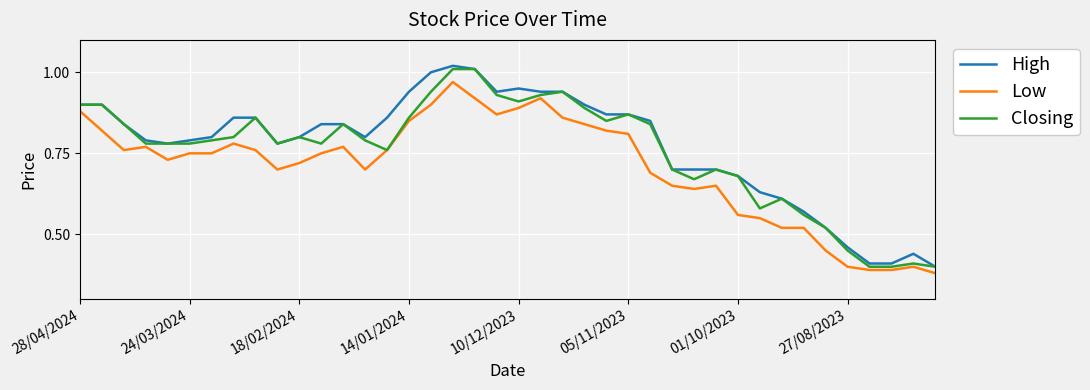

True or false: Low and High intersect in this chart.

False